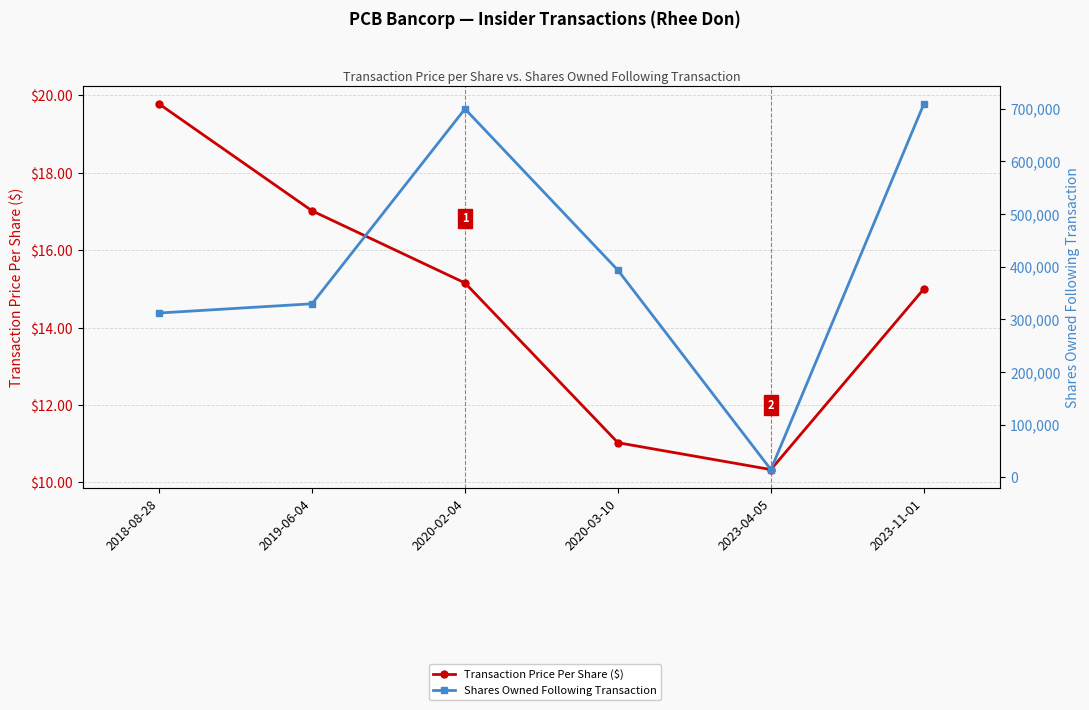

Which category has the highest value in the Transaction Price Per Share ($) series?

2018-08-28